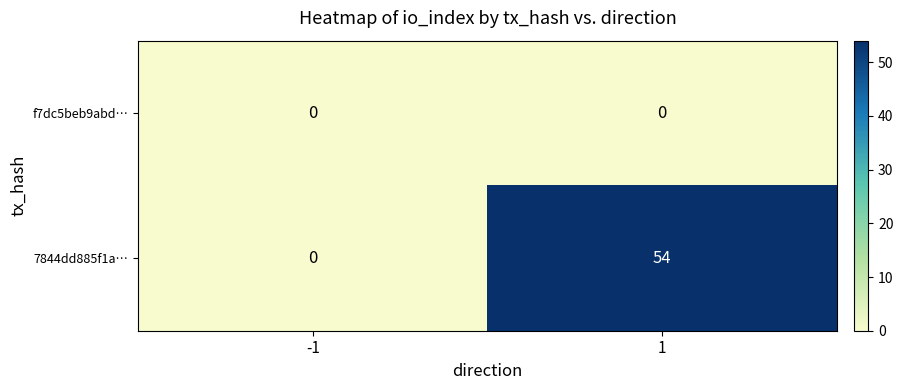

What is the maximum value shown in the chart?

54